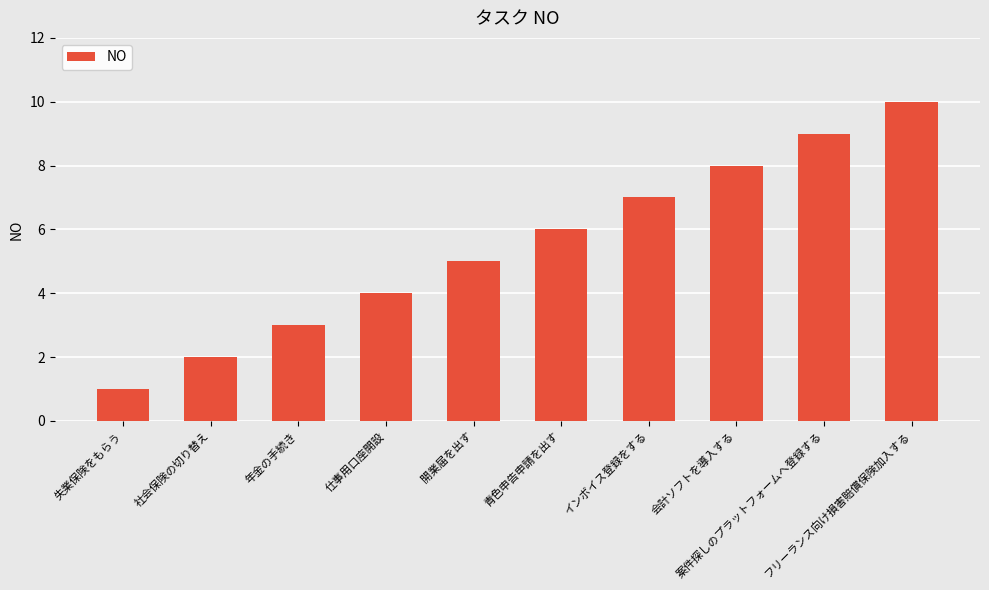

What is the maximum value shown in the chart?

10